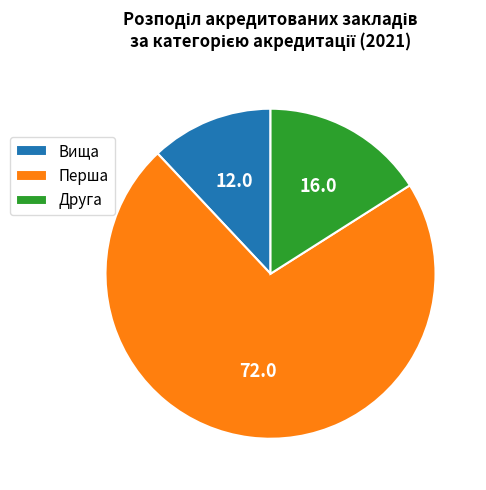

Is the sum of Перша and Вища greater than half?

Yes